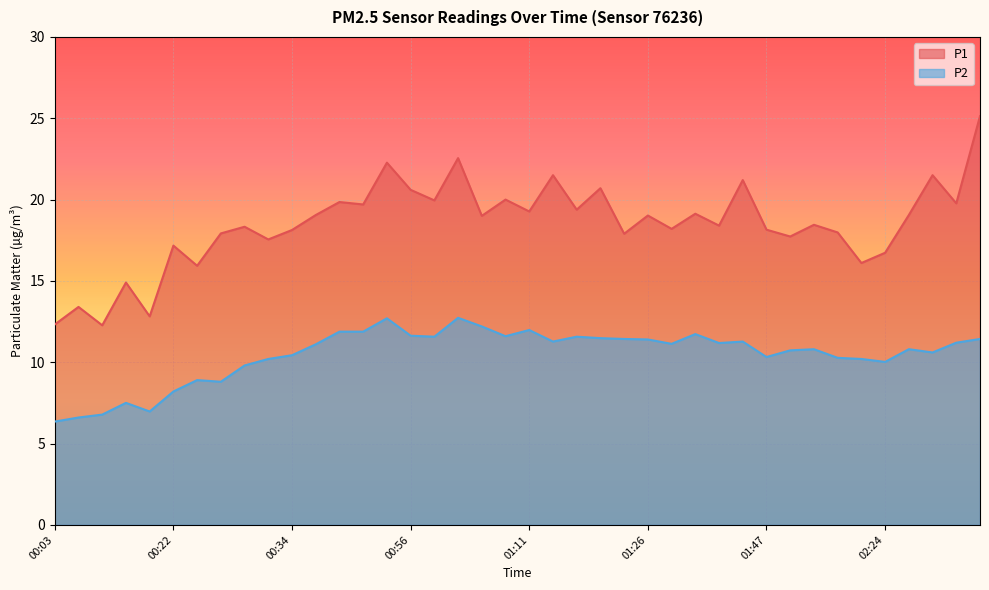

What is the spread (max minus min) of values at 01:37?

7.2